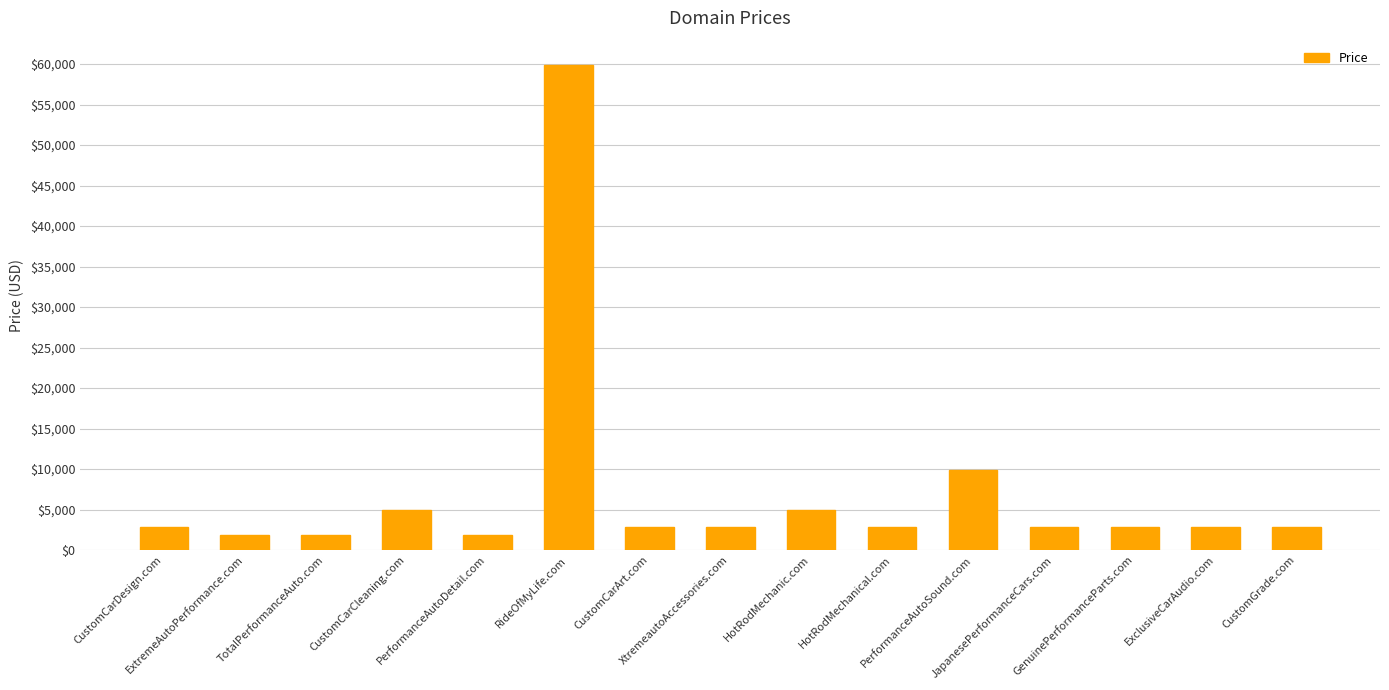

What is the value of the 11th bar from the left?

9888